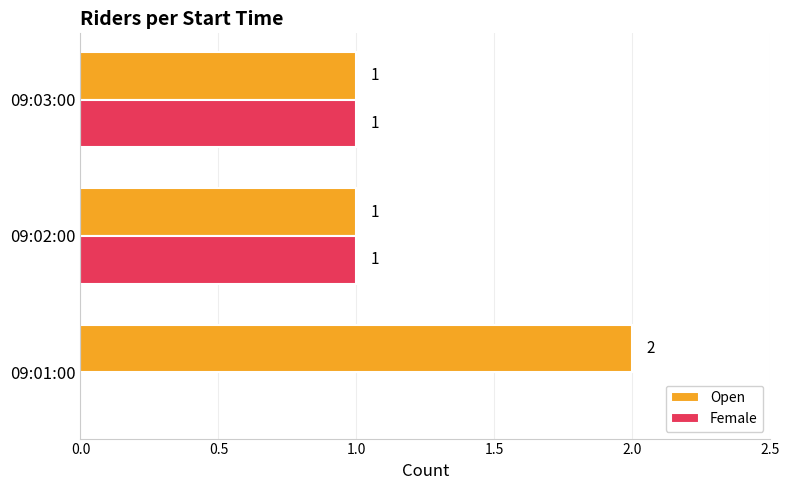

At which label is Female closest to 0?

09:01:00